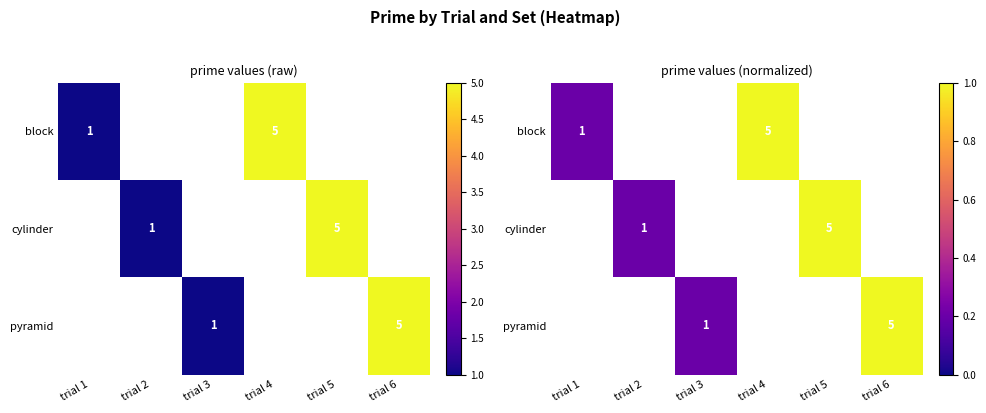

List the series in order of their overall mean, lowest first.

block, cylinder, pyramid